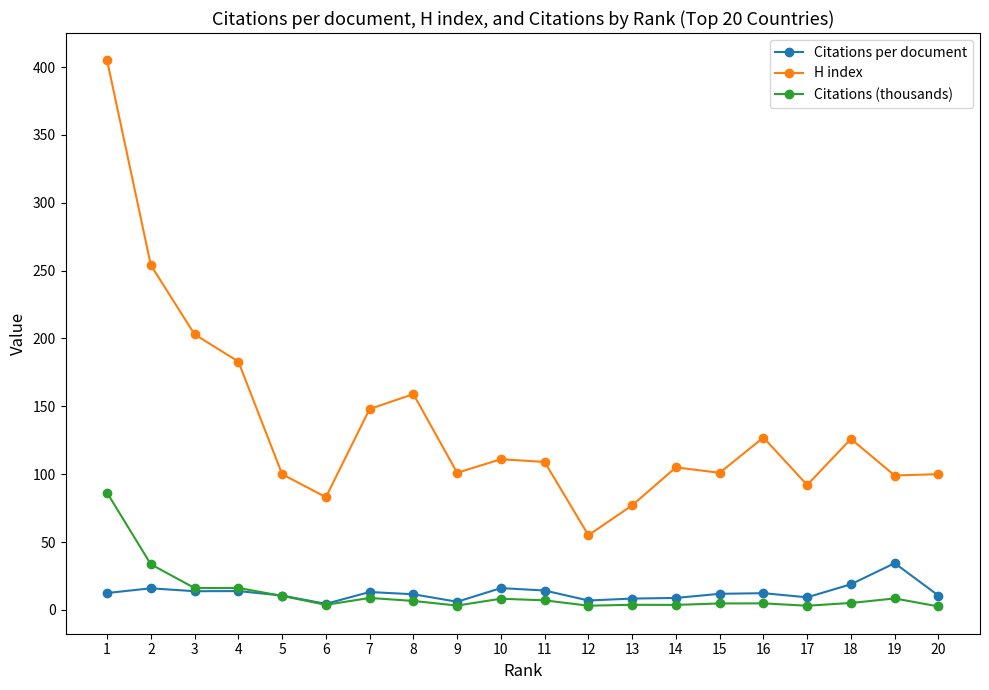

What is the difference between the maximum and minimum values in the H index series?

350.0